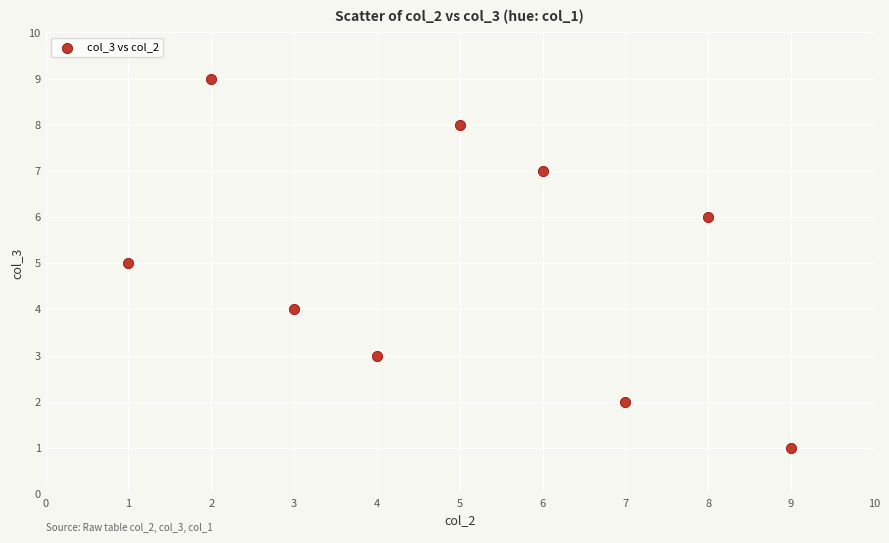

What is the range of X values (max minus min)?

8